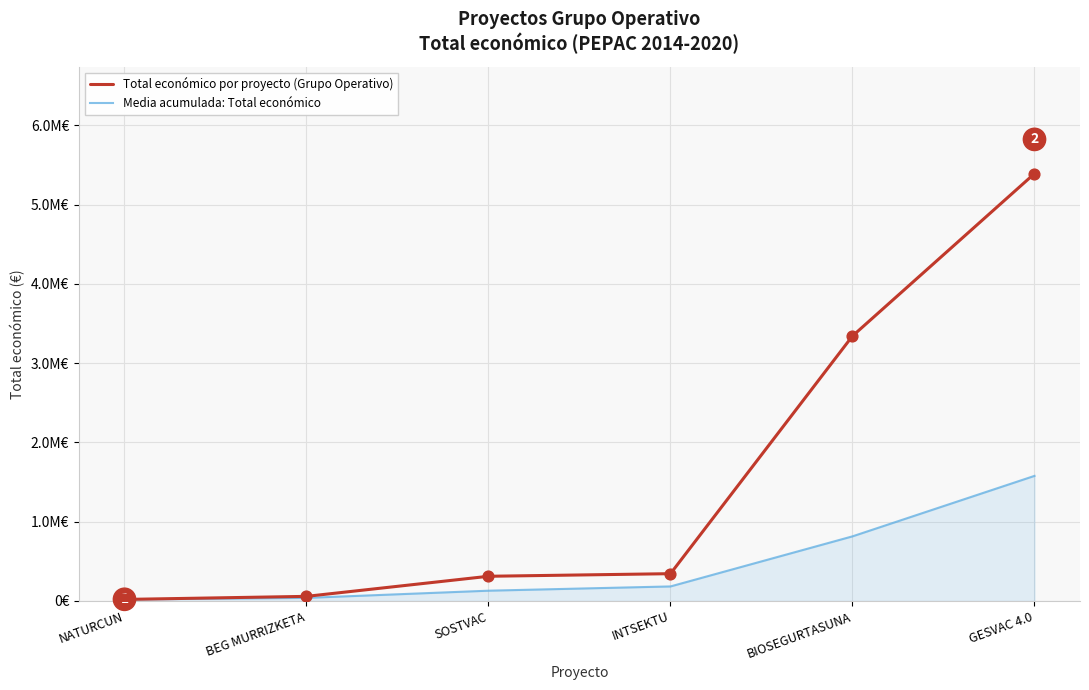

Is the value of Media acumulada: Total económico at BIOSEGURTASUNA greater than the value of Total económico por proyecto (Grupo Operativo) at GESVAC 4.0?

No